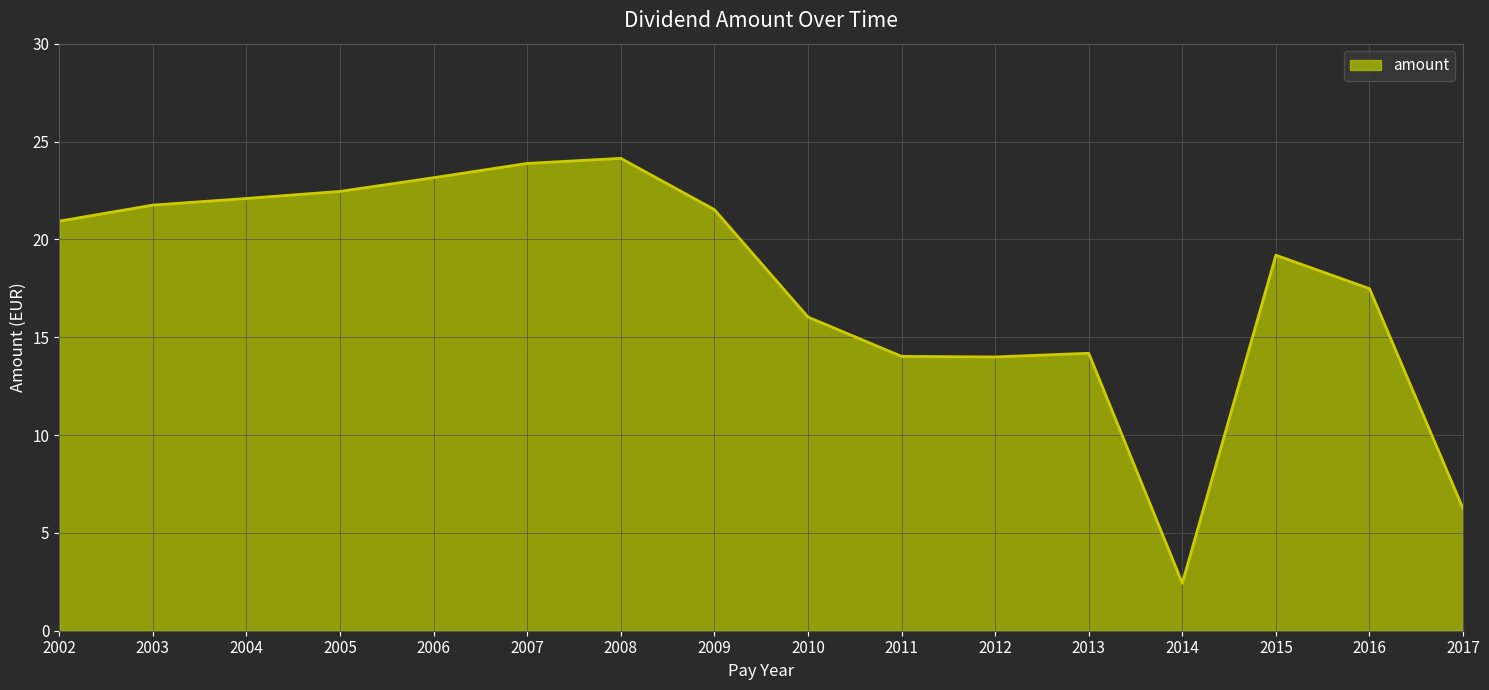

What is the difference between the values at 2012 and 2007?

9.9